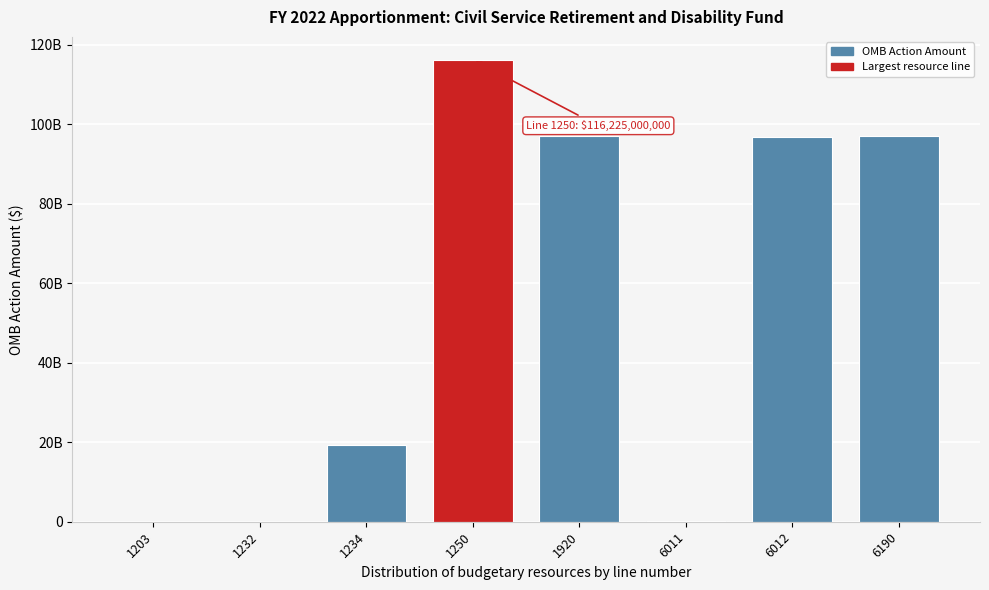

Are the bars horizontal?

No